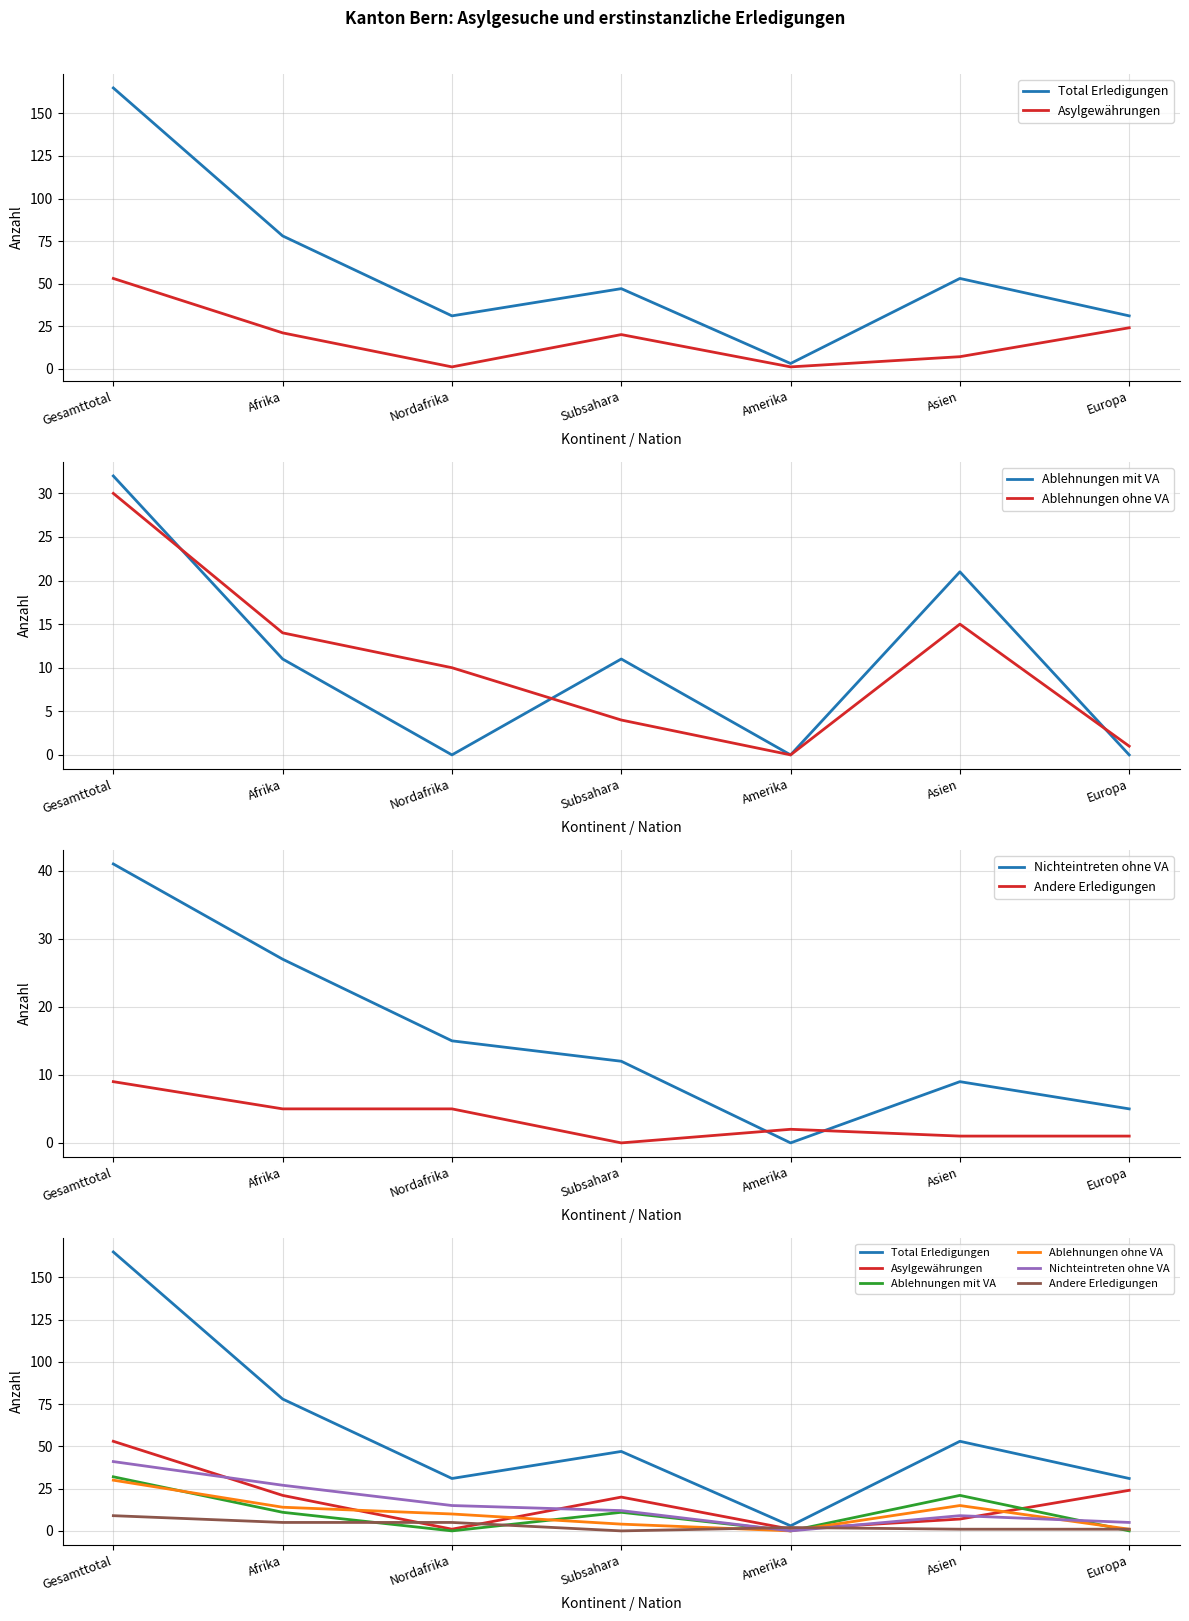

How many values in Andere Erledigungen are above zero?

6